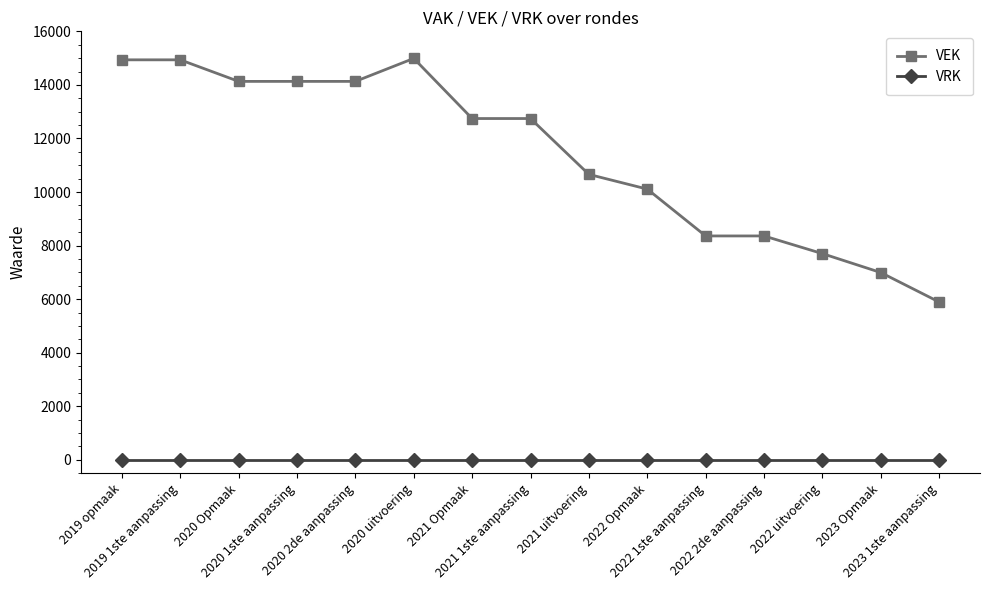

Which category has the lowest value in the VEK series?

2023 1ste aanpassing